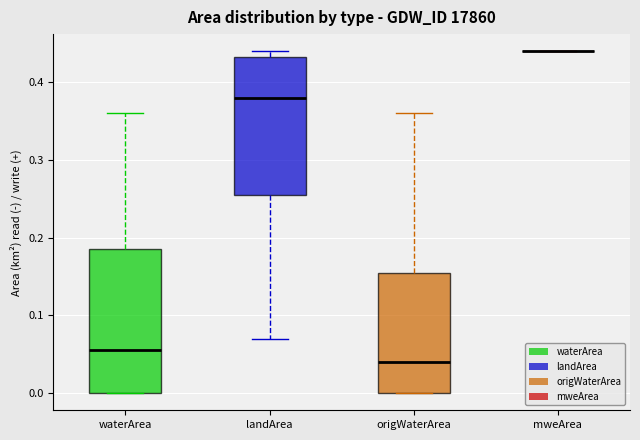

Reading left to right, transcribe this box plot: for each box, give where its median line is, the range the box spans, and where its two whiskers end, as read against the y-axis. The values are not printed on the chart, so give them approximately, as read against the axis.

waterArea: median 0.06, box 0.00 to 0.19, whiskers 0.00 to 0.36
landArea: median 0.38, box 0.26 to 0.43, whiskers 0.07 to 0.44
origWaterArea: median 0.04, box 0.00 to 0.16, whiskers 0.00 to 0.36
mweArea: box collapsed to a line at 0.44, whiskers 0.44 to 0.44